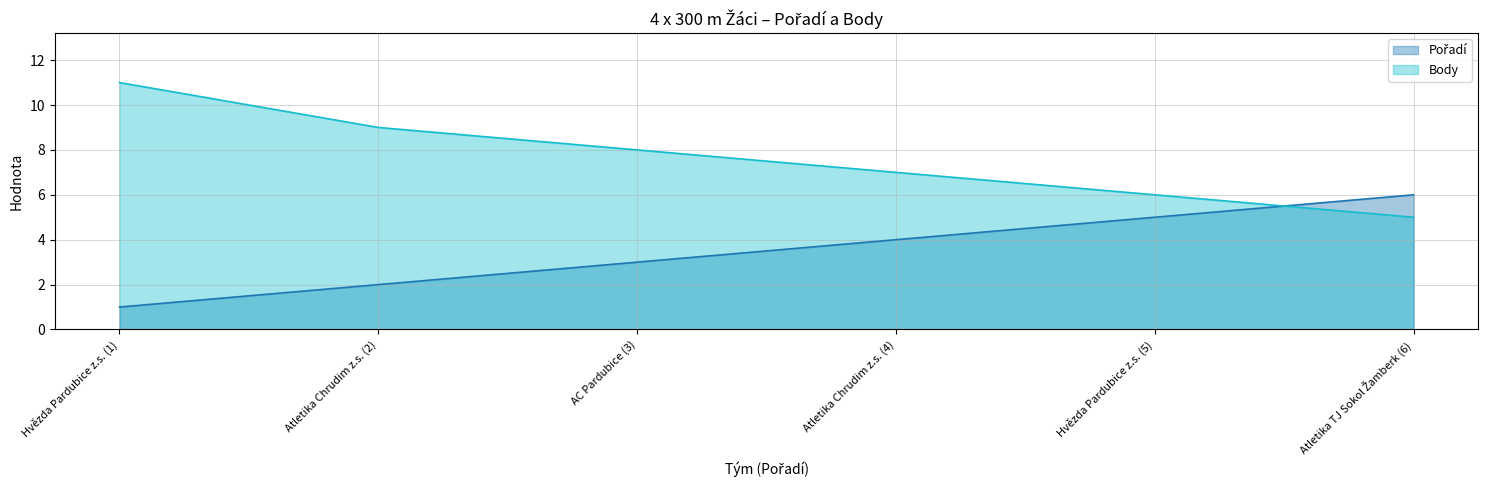

Count the number of data series in this chart.

2